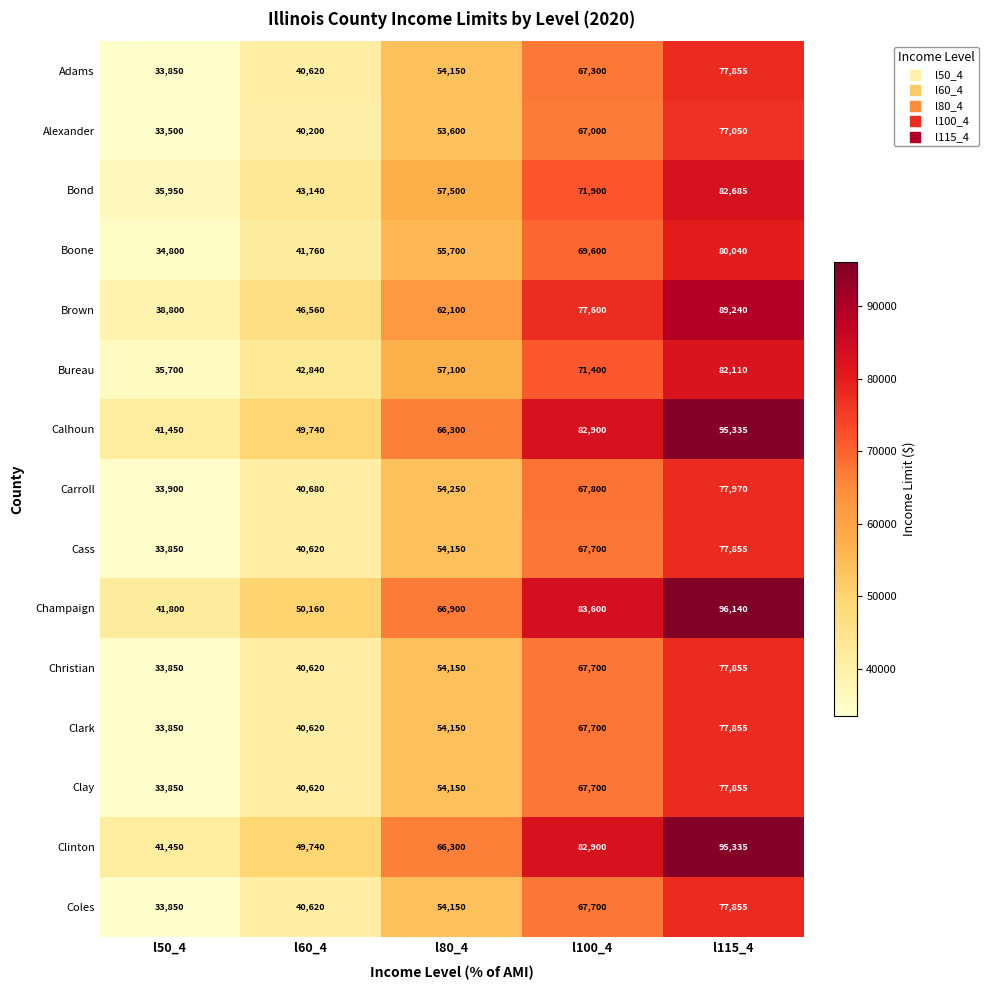

What is the sum of the Brown values at l60_4 and l50_4?

85360